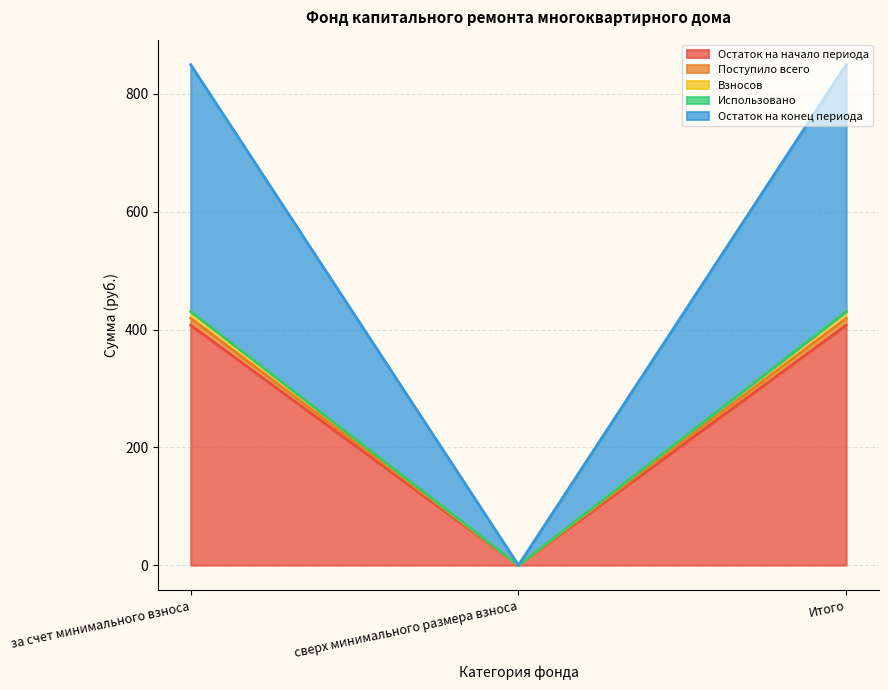

At which label does Остаток на конец периода first exceed 430?

за счет минимального взноса